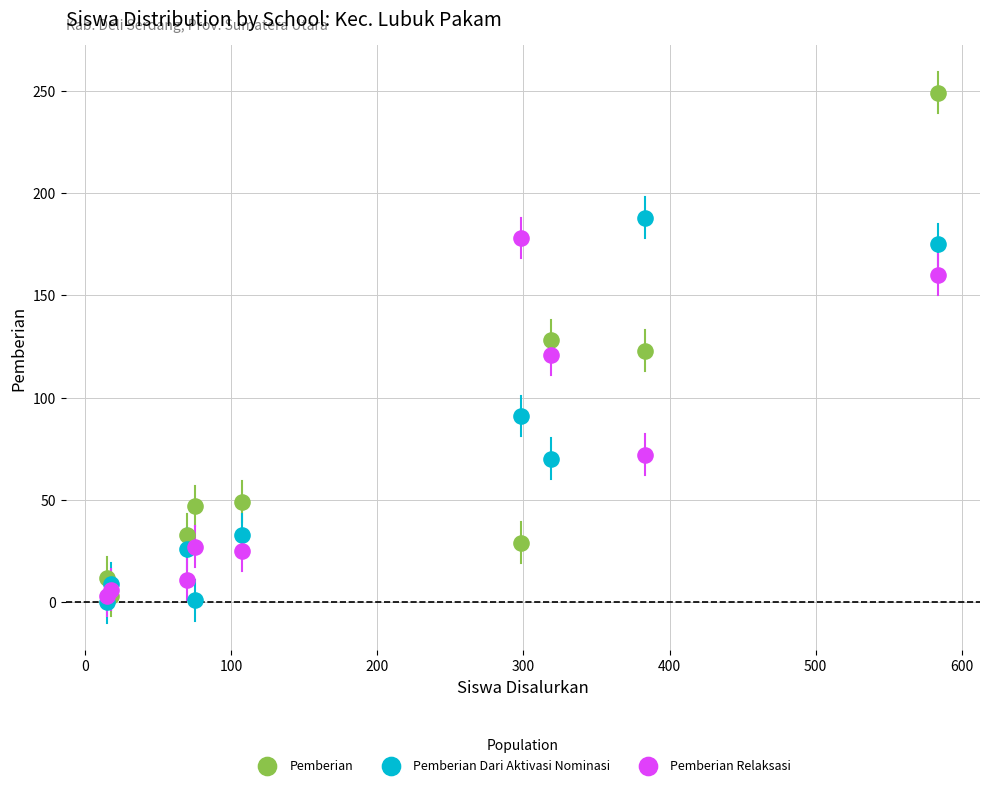

Which series reaches the maximum Y coordinate?

Pemberian